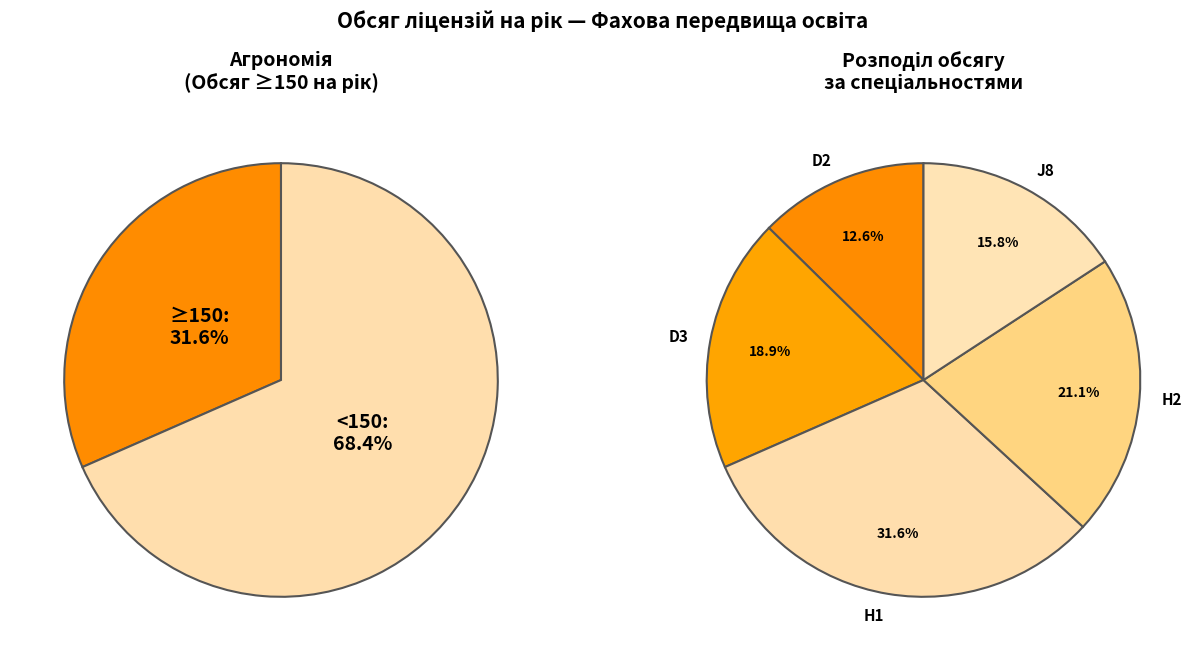

To the nearest percent, what percentage of the pie is Агрономія (H1)?

32%